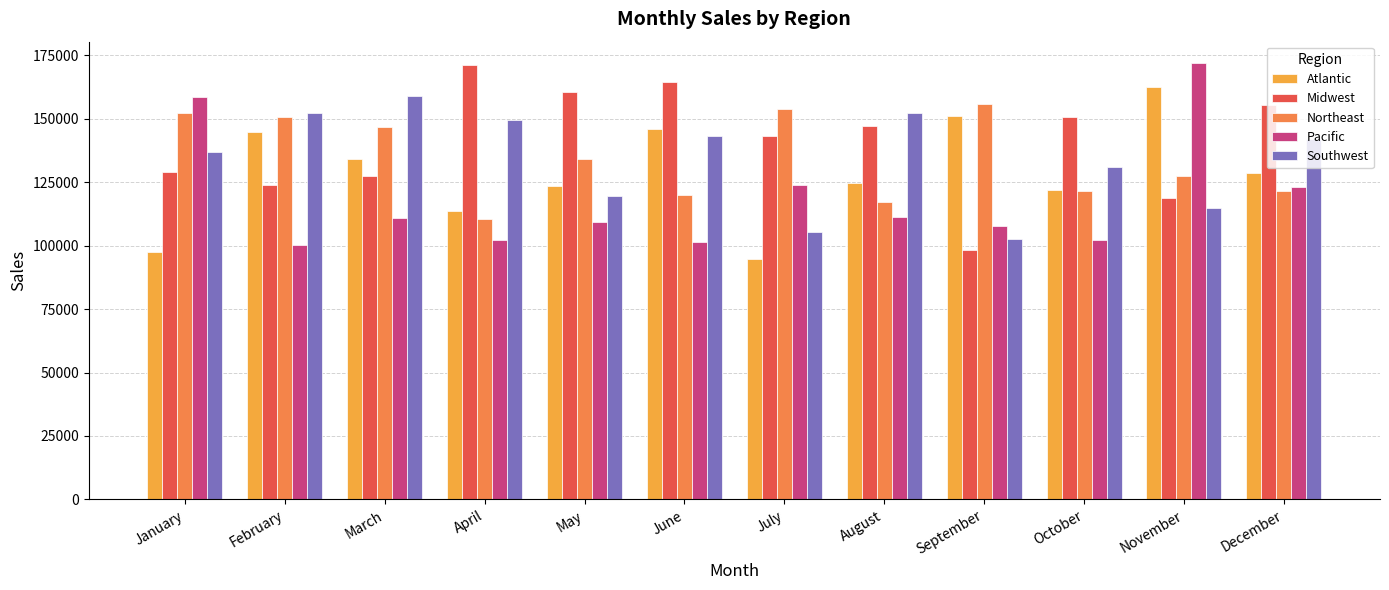

Where is Atlantic nearest to the value 128519?

December